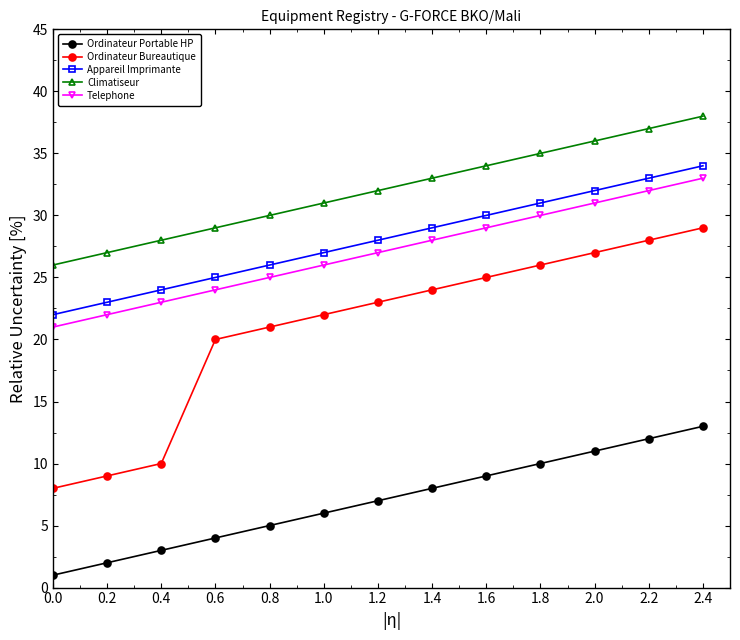

True or false: Ordinateur Bureautique has a value of 36 at 1.4.

False